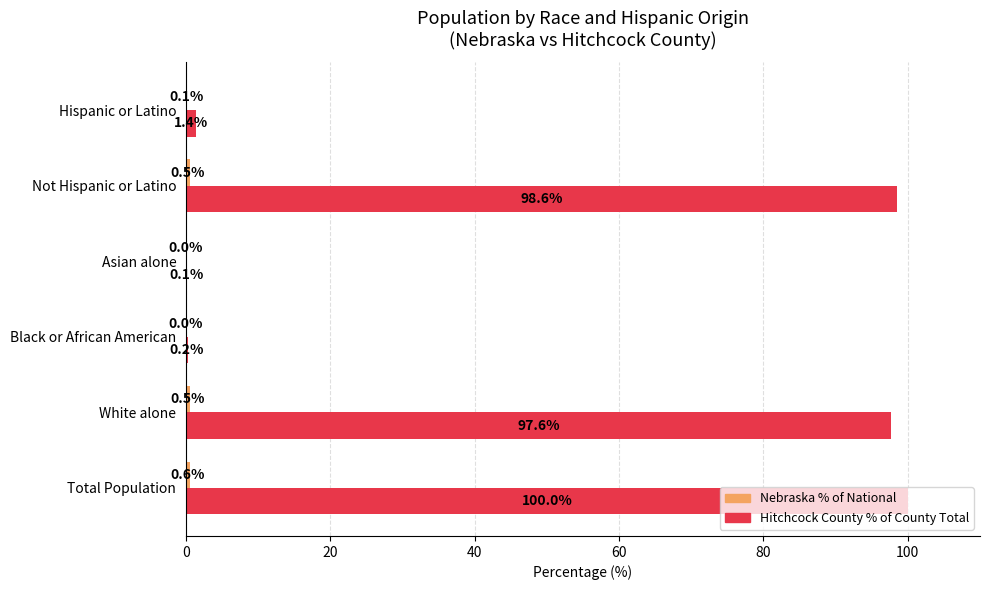

What is the average value of the Hitchcock County % of County Total series?

49.7